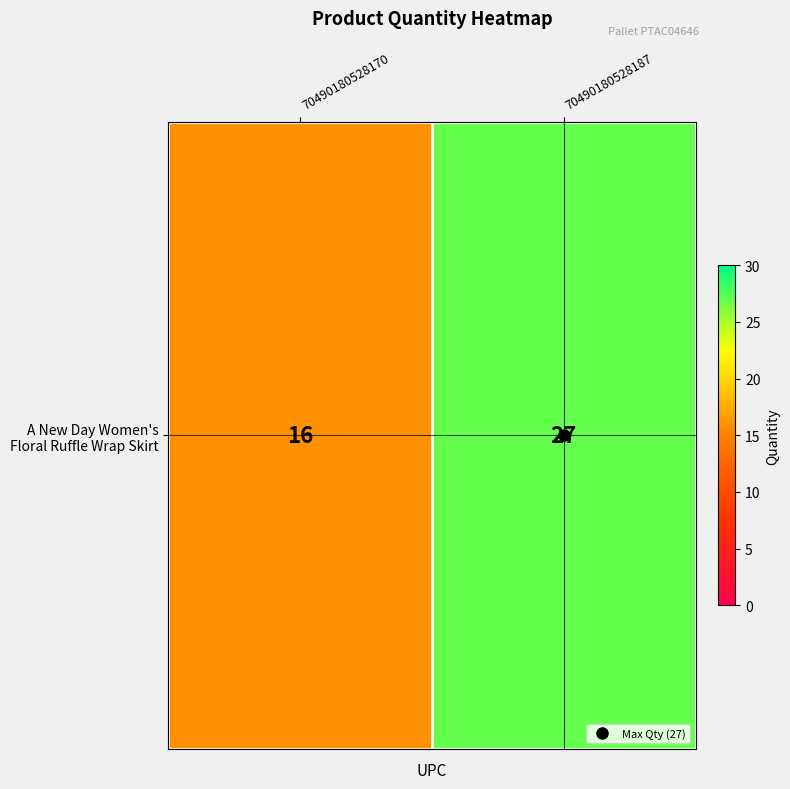

What is the difference between the values at 70490180528170 and 70490180528187?

11